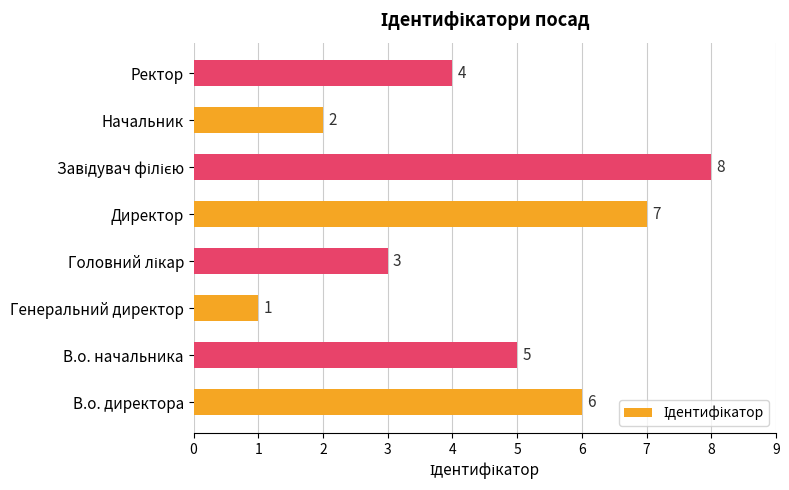

Which category has the lowest value across all series?

Генеральний директор